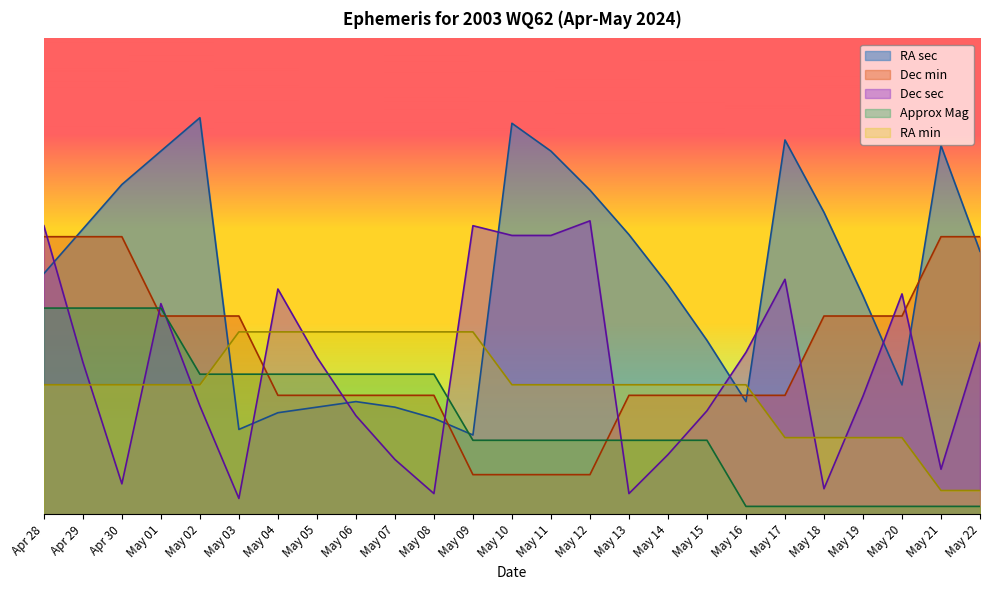

The value of Dec sec at May 11 is 13.2. True or false?

False